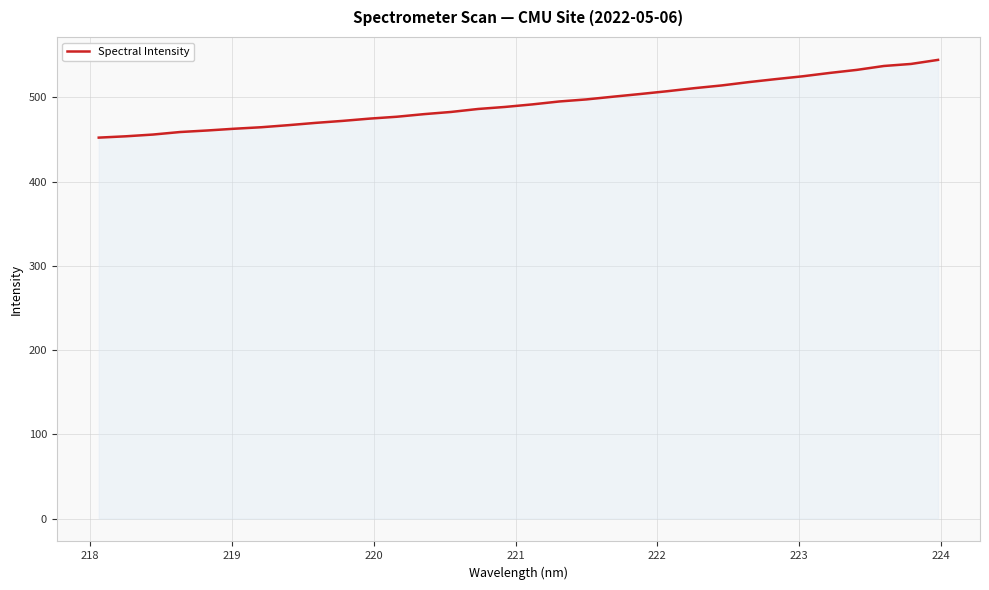

What is the difference between the maximum and minimum values?

92.3